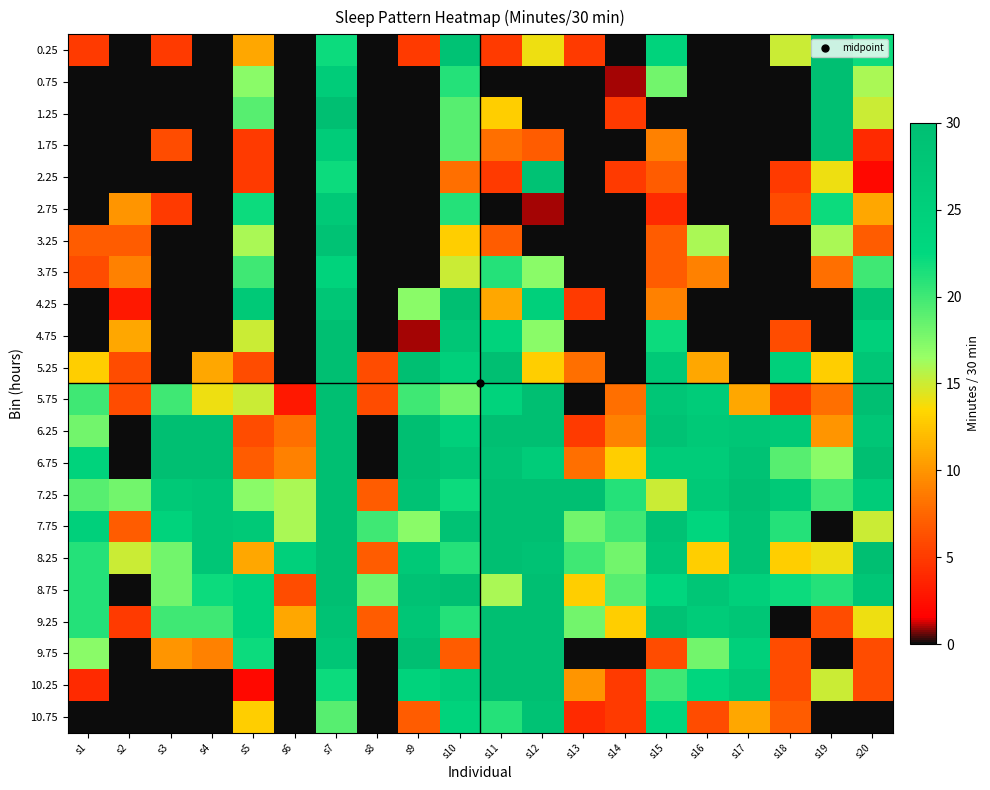

What is the spread (max minus min) of values at s2?

18